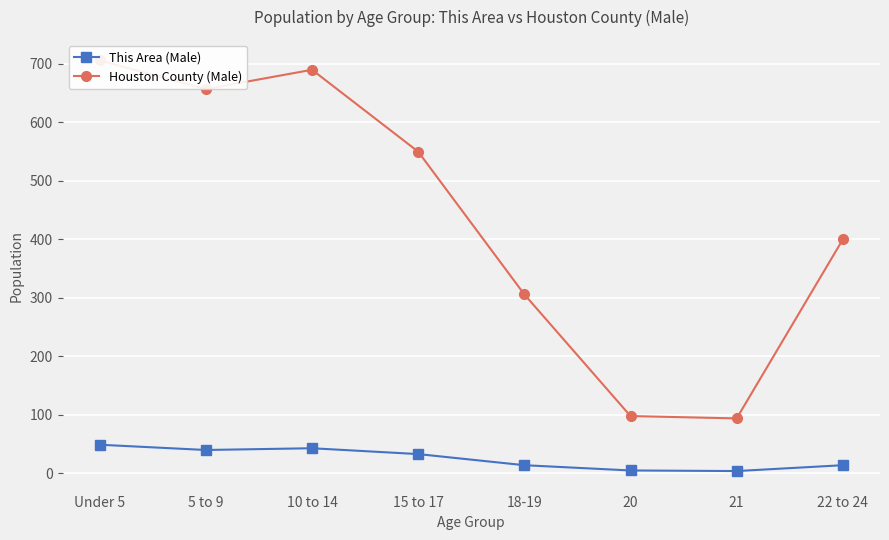

List the series in order of their peak value, lowest first.

This Area (Male), Houston County (Male)